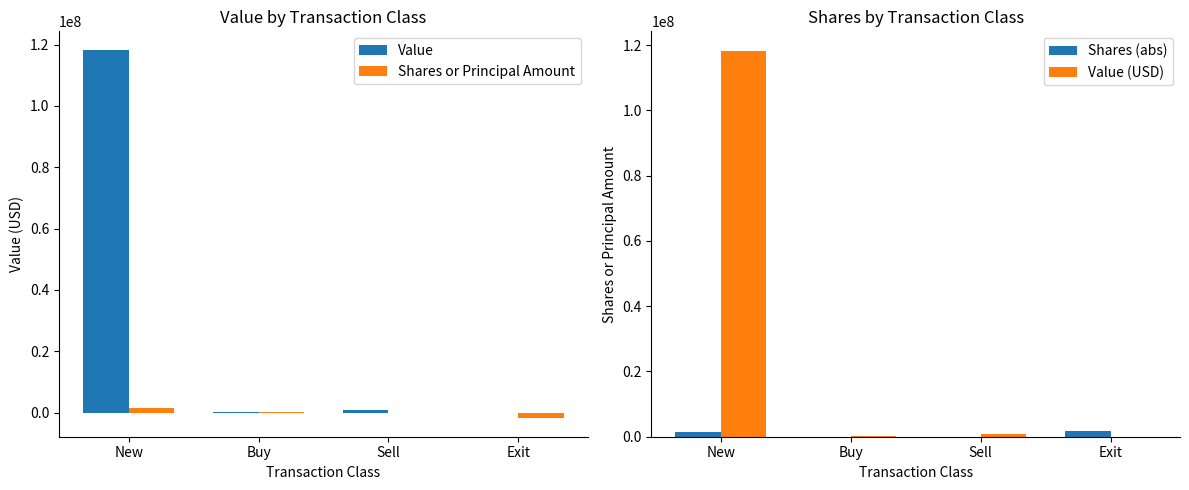

What is the greatest value displayed?

118320856